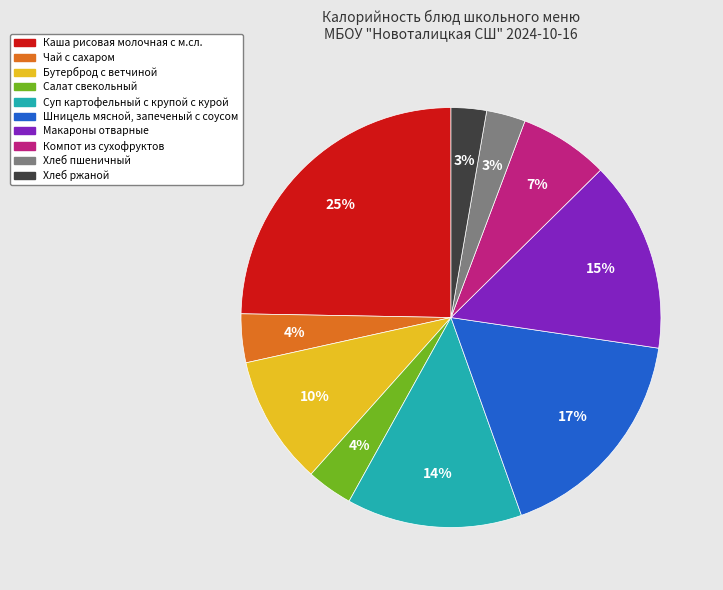

What percentage is the Хлеб пшеничный slice, to the nearest percent?

3%